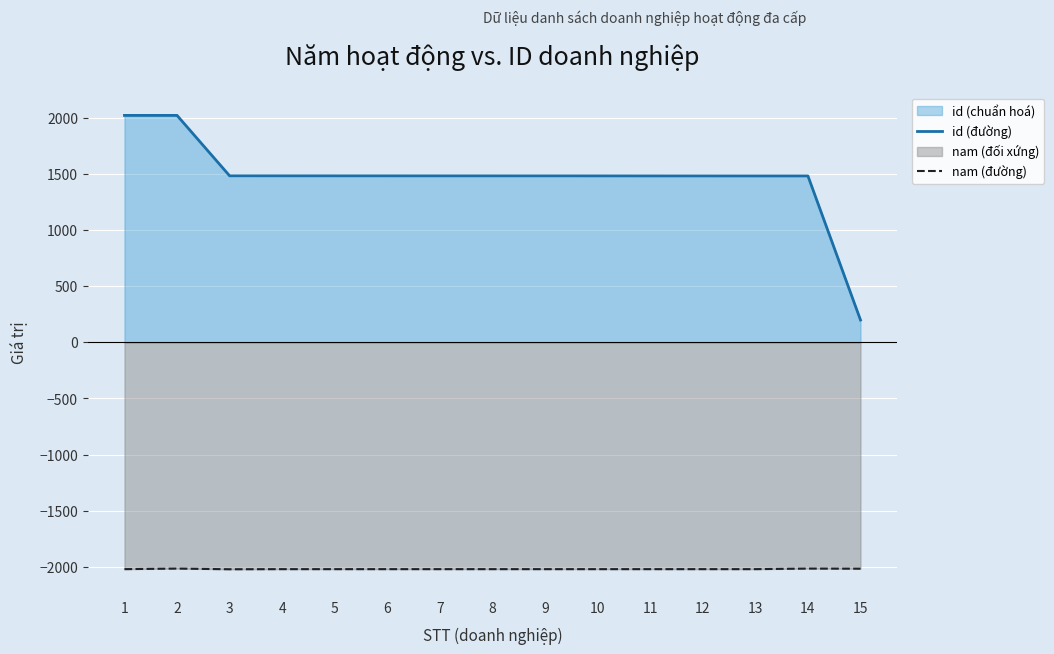

What is the lowest value of the nam (đường) series?

-2020.0